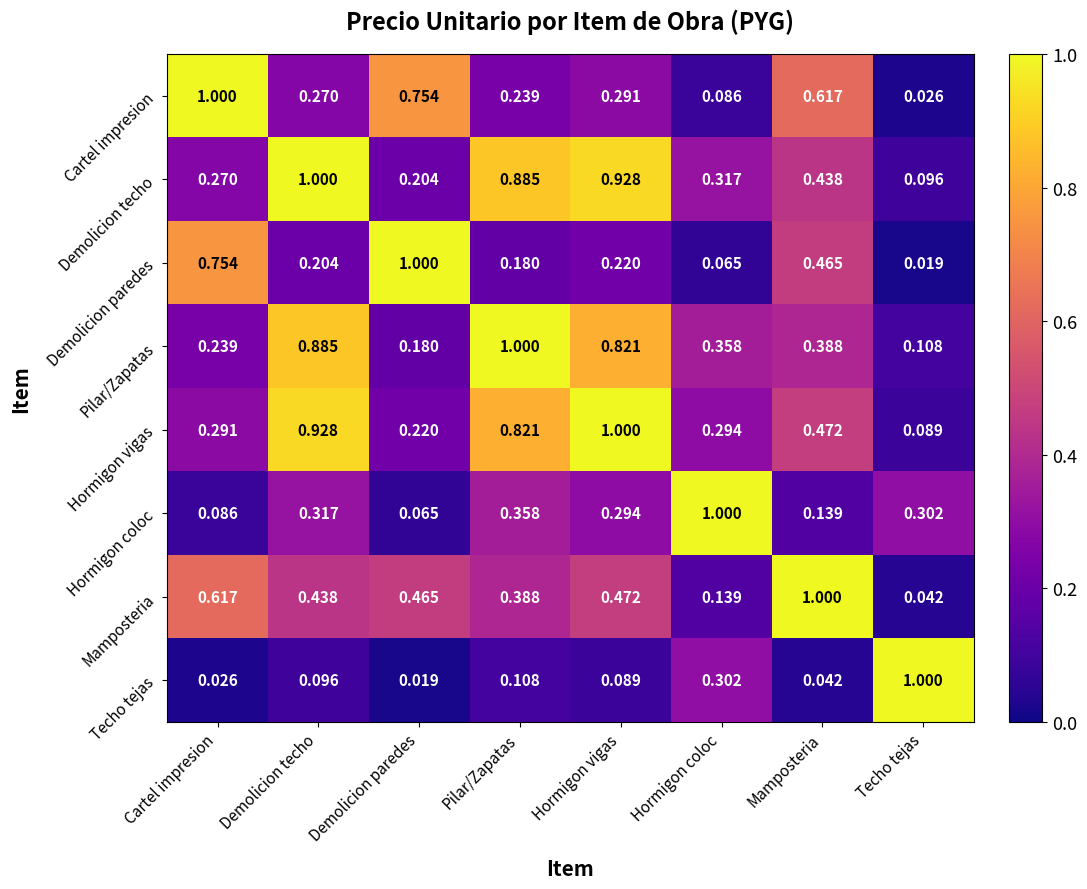

Where is Hormigon vigas nearest to the value 0?

Techo tejas